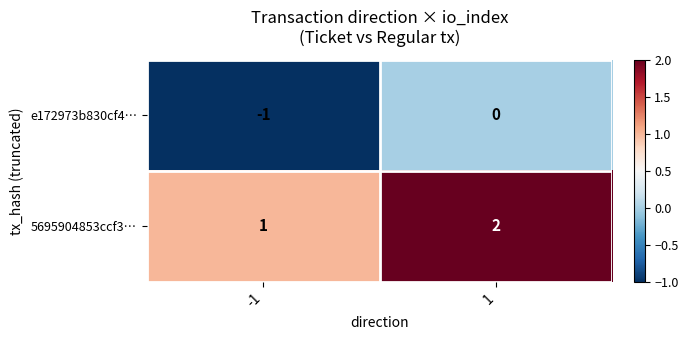

Rank the series at -1 from highest to lowest value.

5695904853ccf3…, e172973b830cf4…